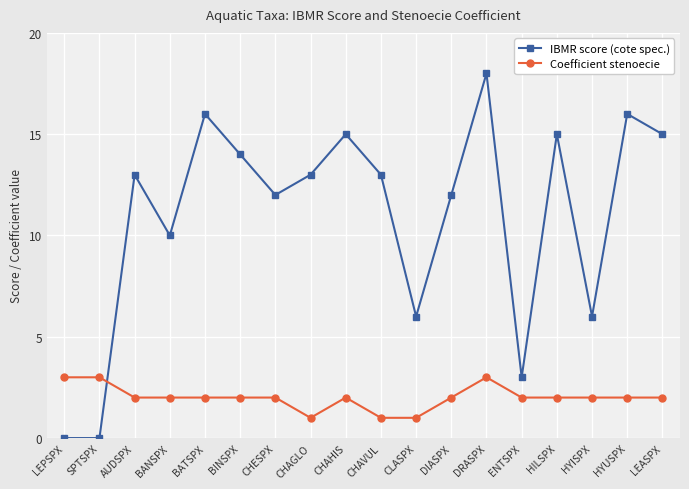

At which label does Coefficient stenoecie first exceed 2?

LEPSPX